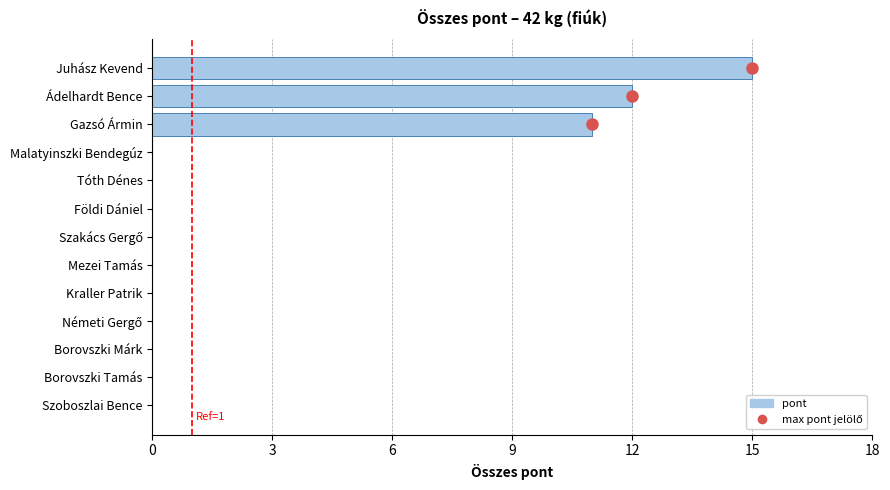

The value at Ádelhardt Bence is 12. True or false?

True